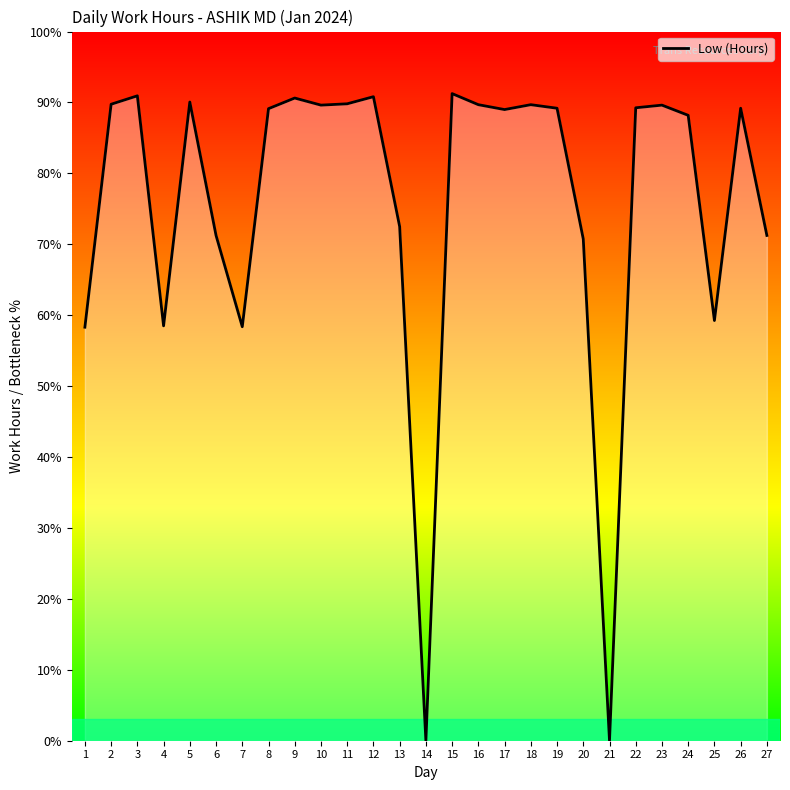

Is this an area chart (filled region under the line)?

Yes